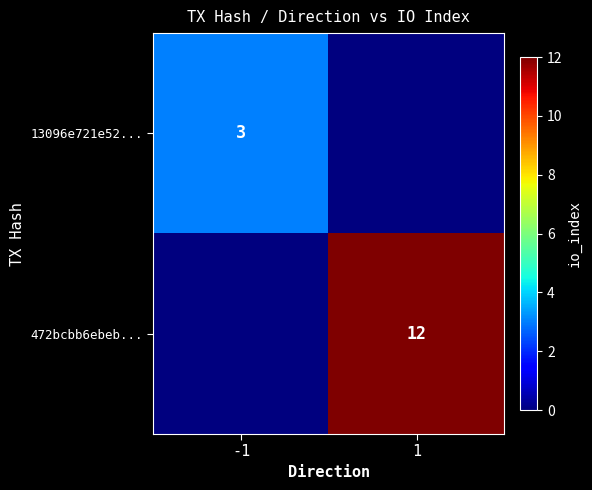

What is the spread (max minus min) of values at -1?

3